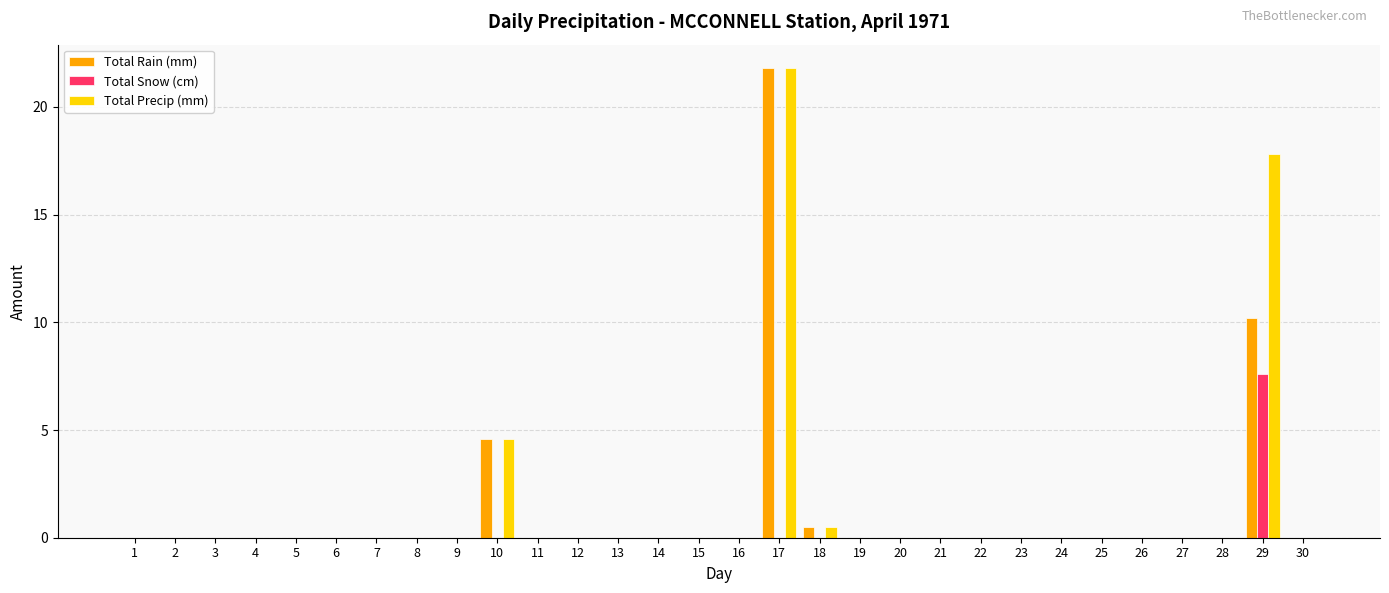

Reading left to right, transcribe all the data shown in this chart.

Total Rain (mm): 0.0	0.0	0.0	0.0	0.0	0.0	0.0	0.0	0.0	4.6	0.0	0.0	0.0	0.0	0.0	0.0	21.8	0.5	0.0	0.0	0.0	0.0	0.0	0.0	0.0	0.0	0.0	0.0	10.2	0.0
Total Snow (cm): 0.0	0.0	0.0	0.0	0.0	0.0	0.0	0.0	0.0	0.0	0.0	0.0	0.0	0.0	0.0	0.0	0.0	0.0	0.0	0.0	0.0	0.0	0.0	0.0	0.0	0.0	0.0	0.0	7.6	0.0
Total Precip (mm): 0.0	0.0	0.0	0.0	0.0	0.0	0.0	0.0	0.0	4.6	0.0	0.0	0.0	0.0	0.0	0.0	21.8	0.5	0.0	0.0	0.0	0.0	0.0	0.0	0.0	0.0	0.0	0.0	17.8	0.0